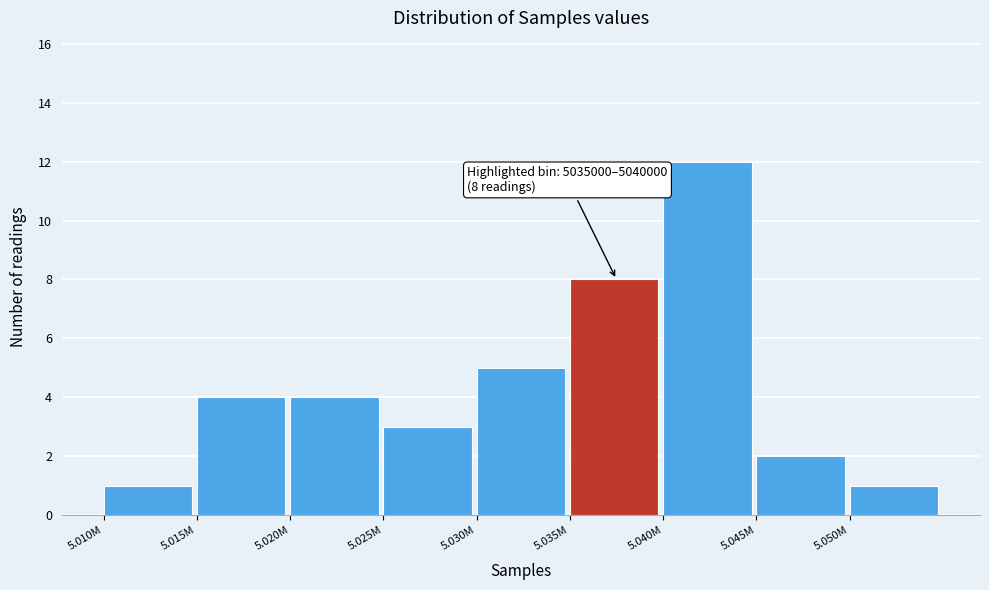

Reading right to left, extract all data points from this chart.

1	2	12	8	5	3	4	4	1